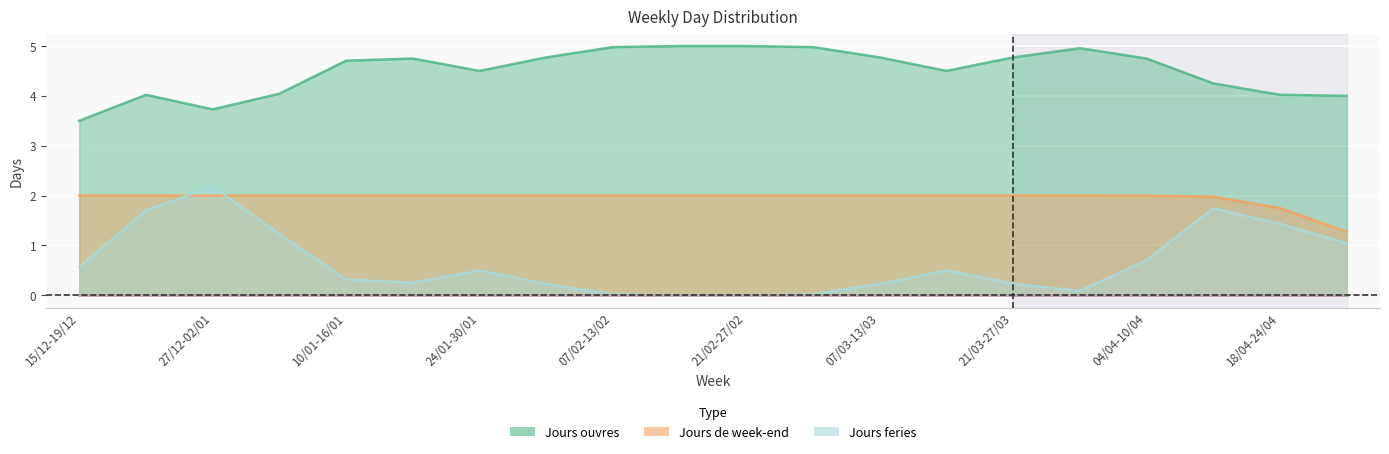

Count the number of categories in the chart.

20